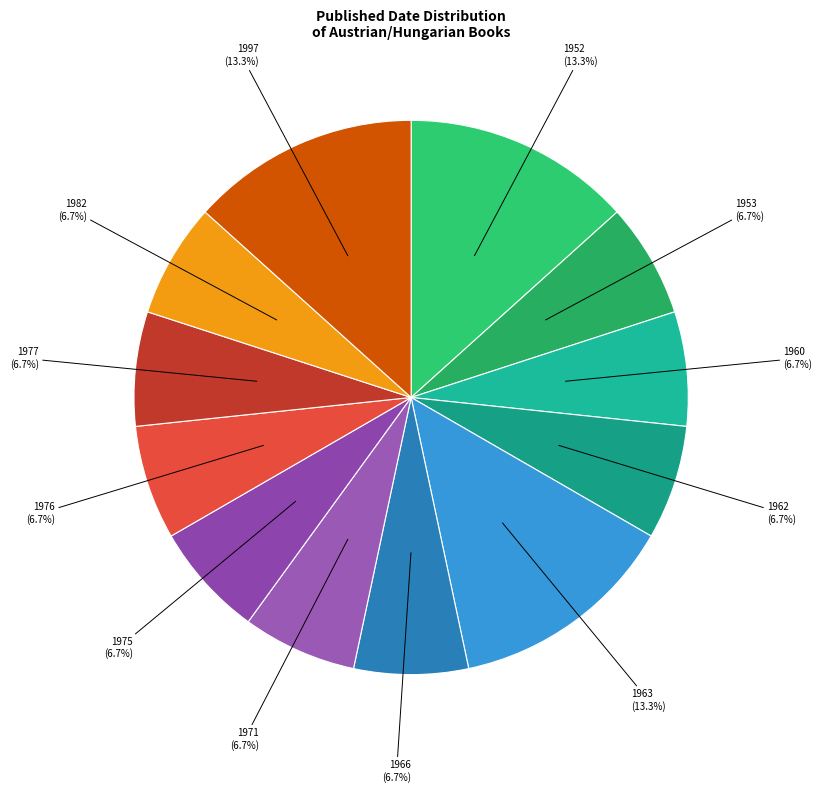

Count the number of slices in the pie.

12